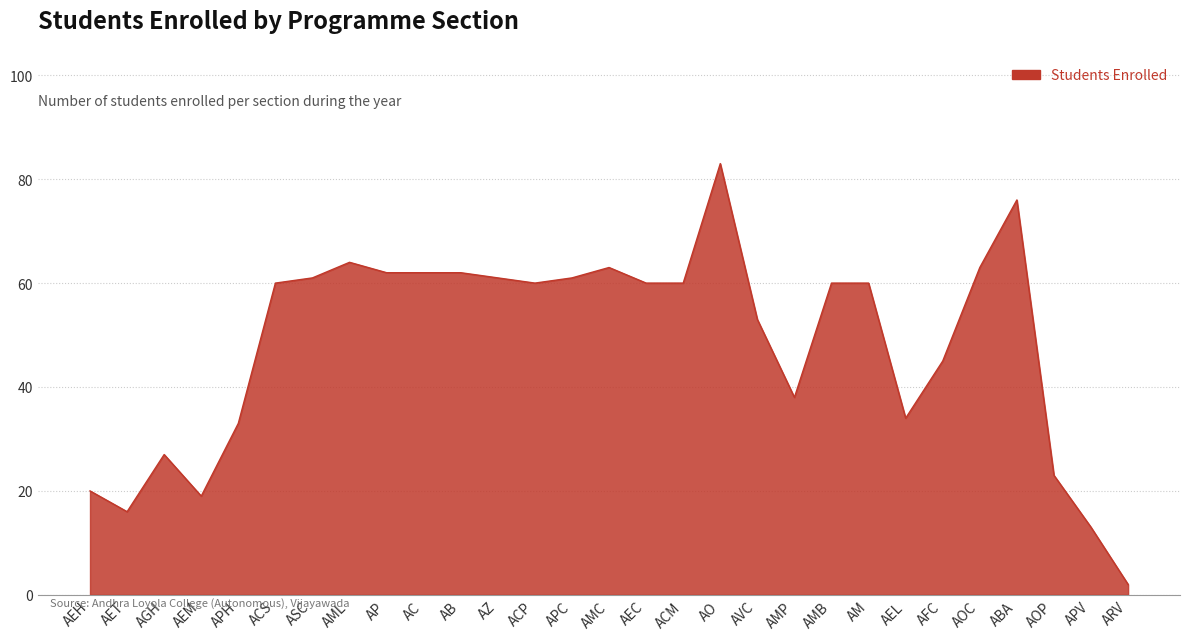

At which category does the chart reach its peak across all series?

AO